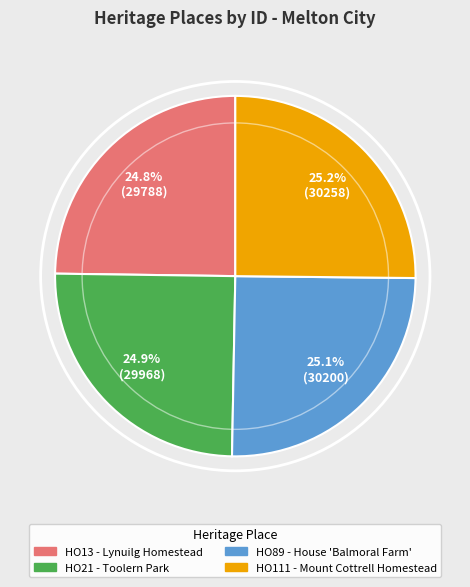

Count the number of slices in the pie.

4